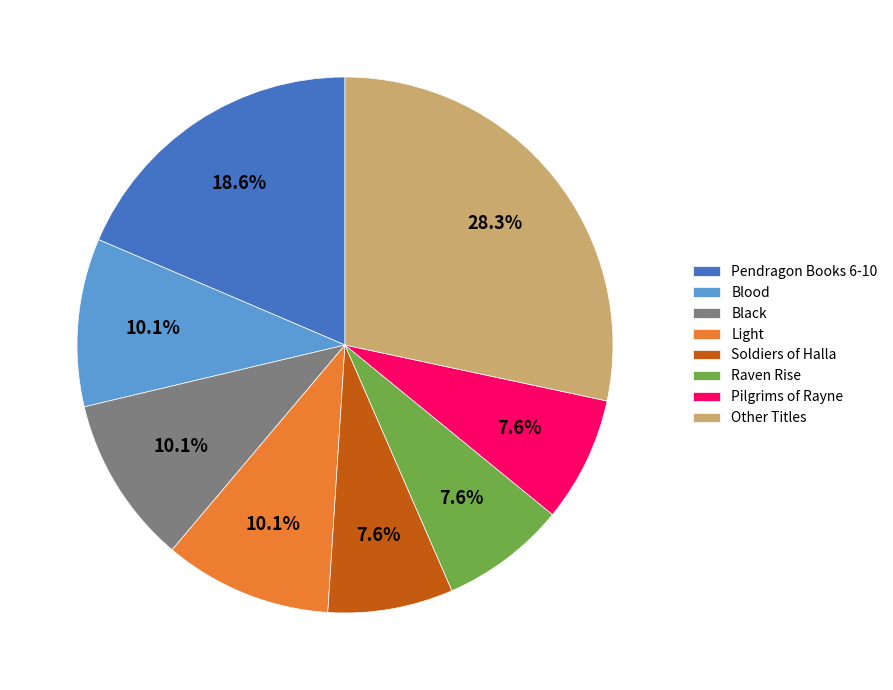

What is the ratio of the value at Pendragon Books 6-10 to the value at Blood?

1.8